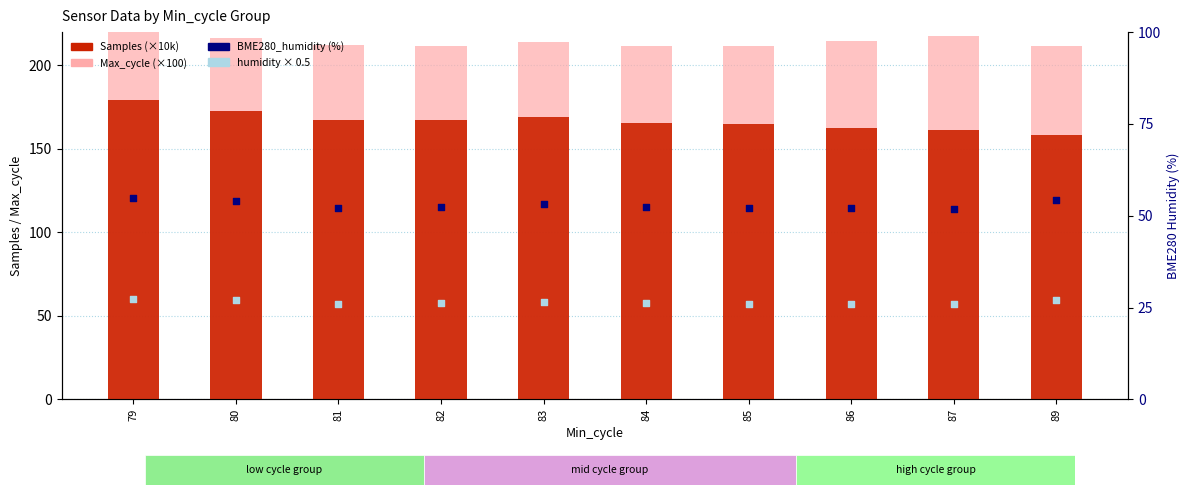

At which category is the sum across all series the highest?

79